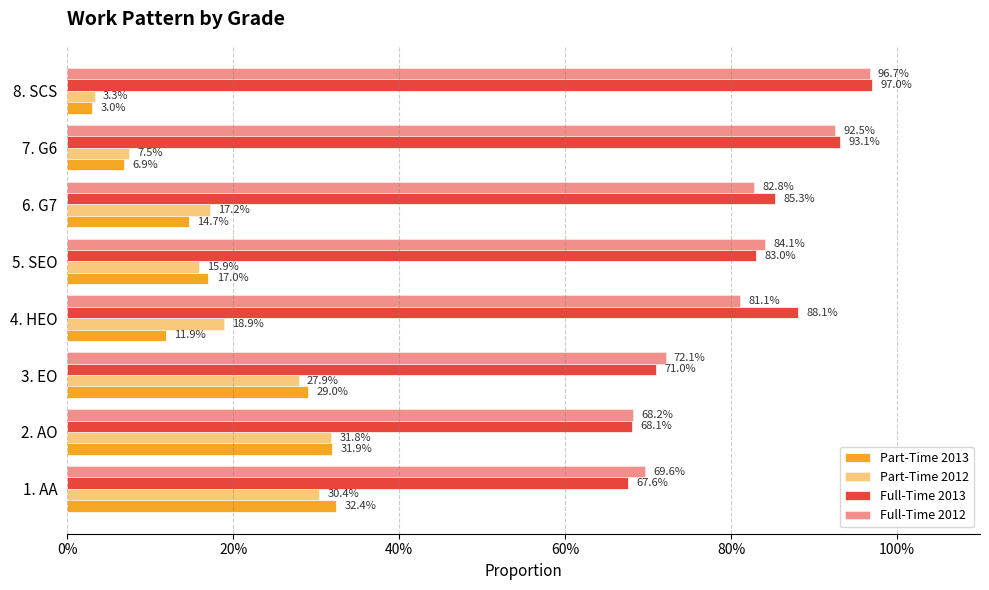

Reading left to right, what are all the values shown in this chart?

Part-Time 2013: 0.3	0.3	0.3	0.1	0.2	0.1	0.1	0.0
Part-Time 2012: 0.3	0.3	0.3	0.2	0.2	0.2	0.1	0.0
Full-Time 2013: 0.7	0.7	0.7	0.9	0.8	0.9	0.9	1.0
Full-Time 2012: 0.7	0.7	0.7	0.8	0.8	0.8	0.9	1.0